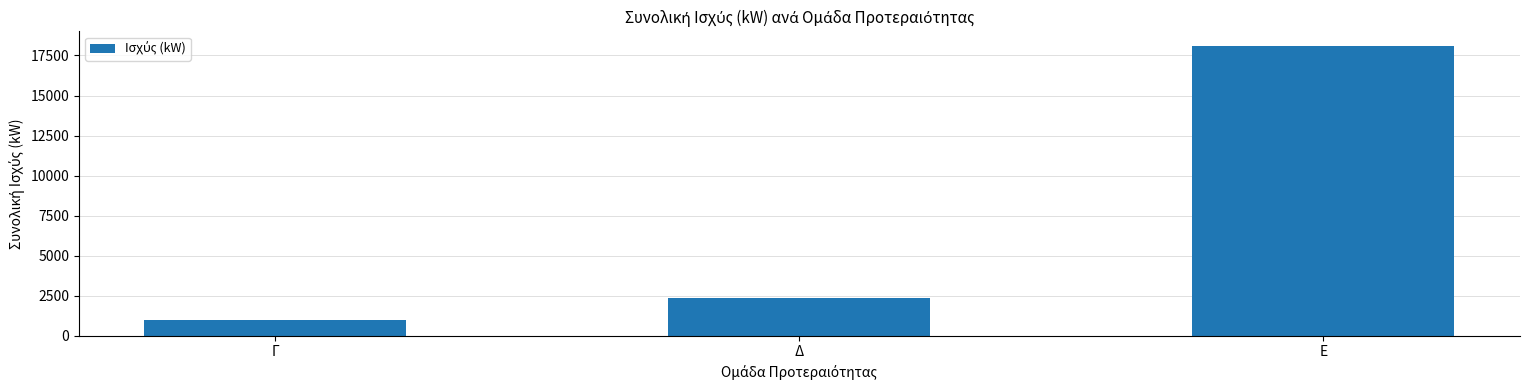

Reading left to right, extract all data points from this chart.

999.9	2380.6	18102.0